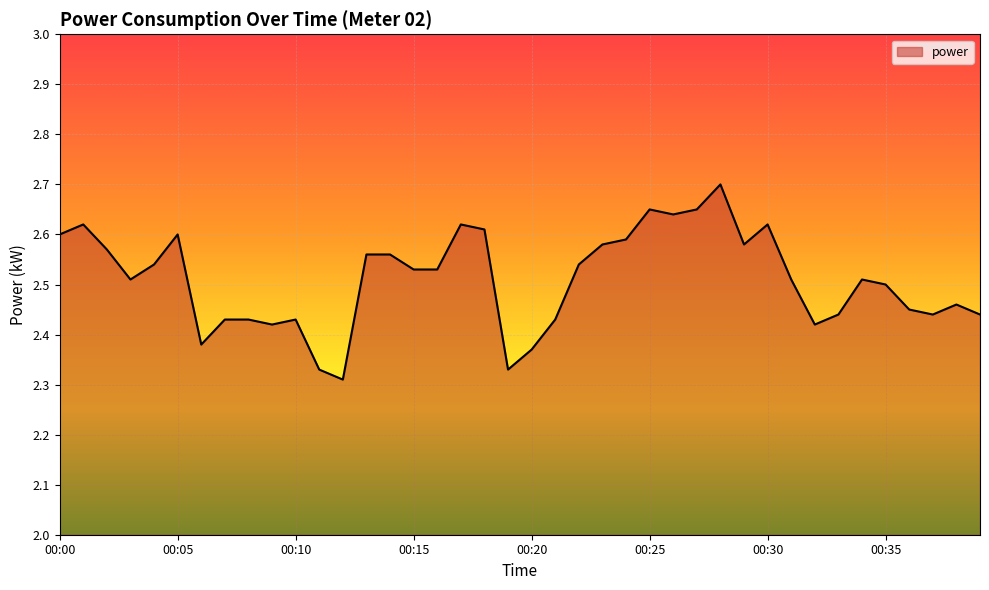

What is the greatest value displayed?

2.7